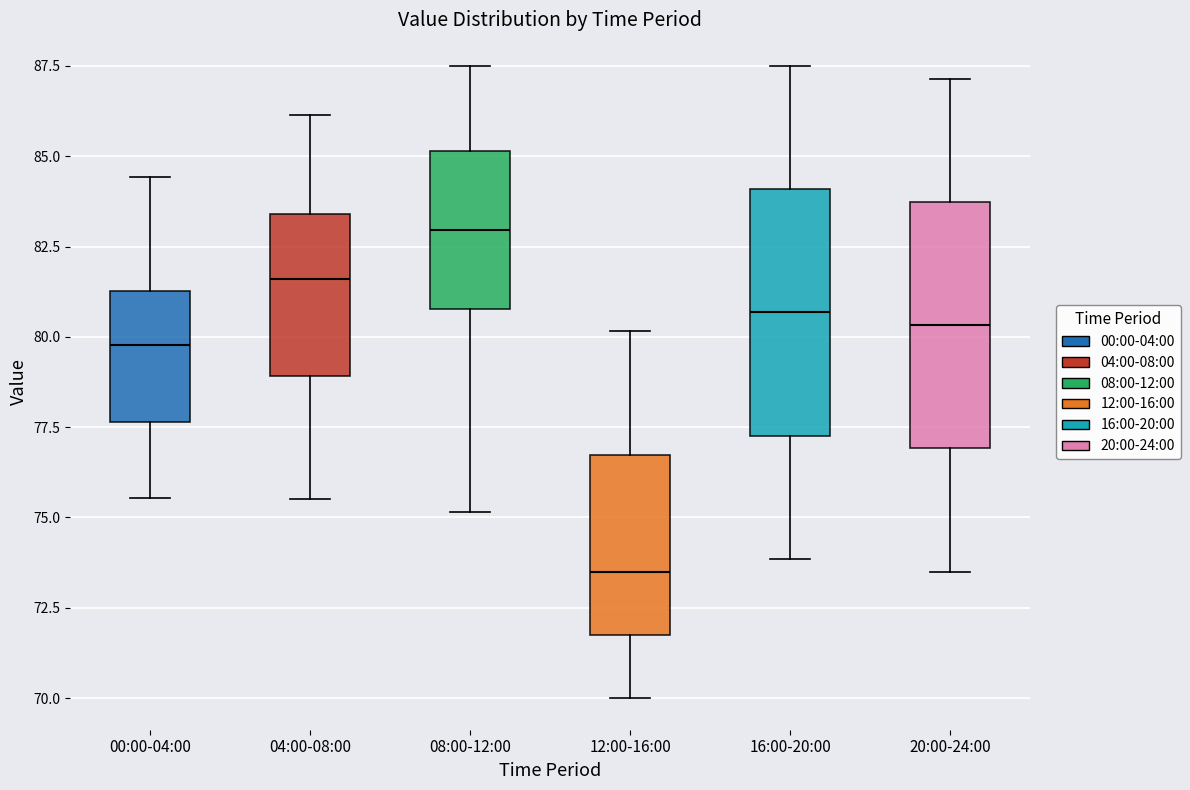

Reading left to right, transcribe this box plot: for each box, give where its median line is, the range the box spans, and where its two whiskers end, as read against the y-axis. The values are not printed on the chart, so give them approximately, as read against the axis.

00:00-04:00: median 80.0, box 77.5 to 81.5, whiskers 75.5 to 84.5
04:00-08:00: median 81.5, box 79.0 to 83.5, whiskers 75.5 to 86.0
08:00-12:00: median 83.0, box 81.0 to 85.0, whiskers 75.0 to 87.5
12:00-16:00: median 73.5, box 72.0 to 76.5, whiskers 70.0 to 80.0
16:00-20:00: median 80.5, box 77.5 to 84.0, whiskers 74.0 to 87.5
20:00-24:00: median 80.5, box 77.0 to 83.5, whiskers 73.5 to 87.0